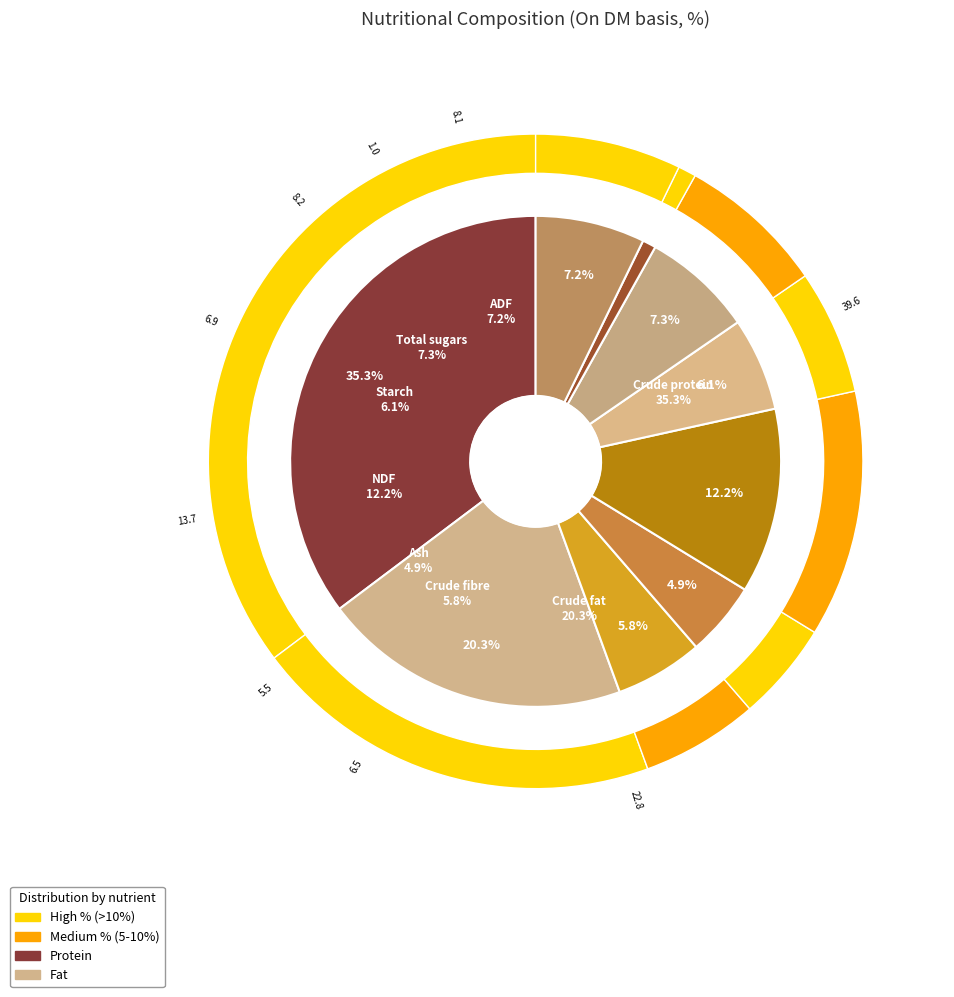

Count the number of slices in the pie.

9